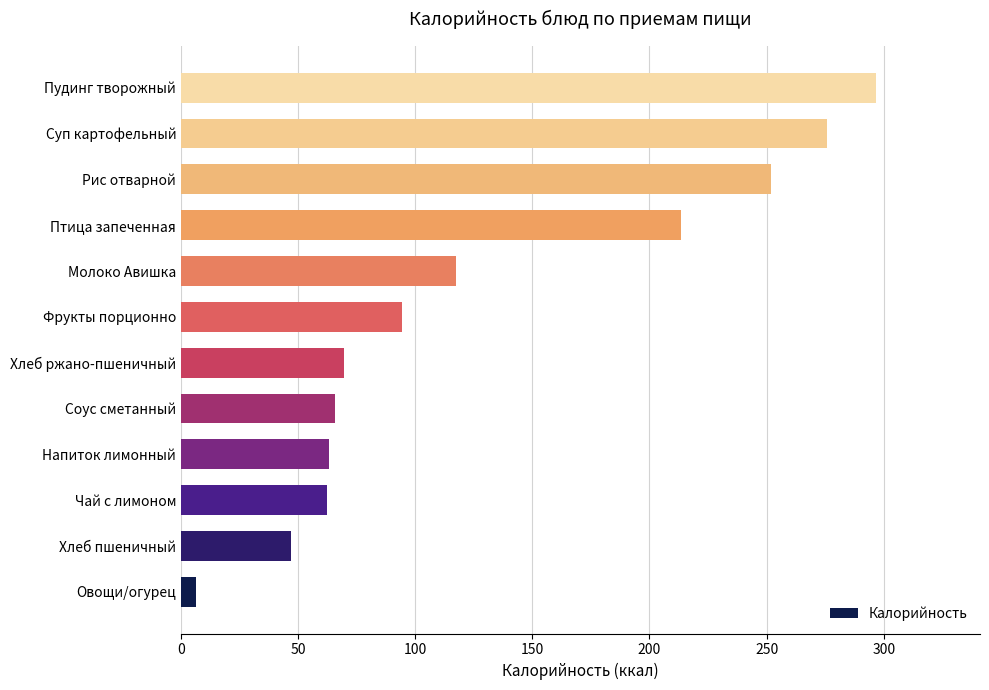

What is the sum of the values at Хлеб ржано-пшеничный and Птица запеченная?

282.9